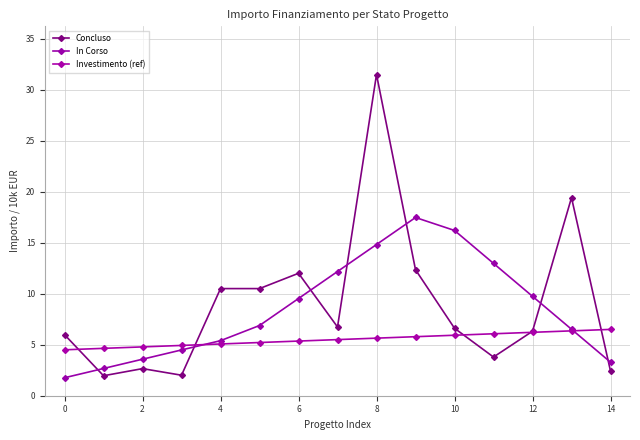

What are all the series names shown in the legend?

Concluso, In Corso, Investimento (ref)